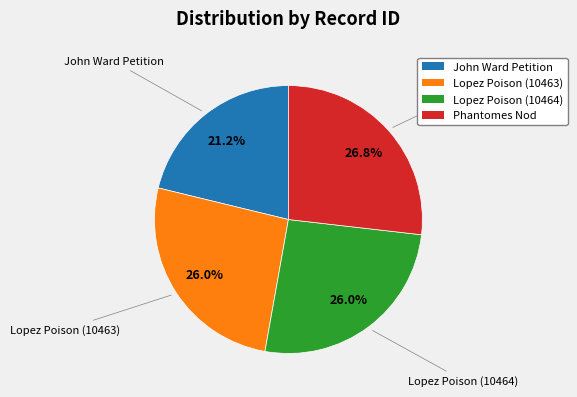

How much of the chart is everything except Lopez Poison (10463)?

74.0%